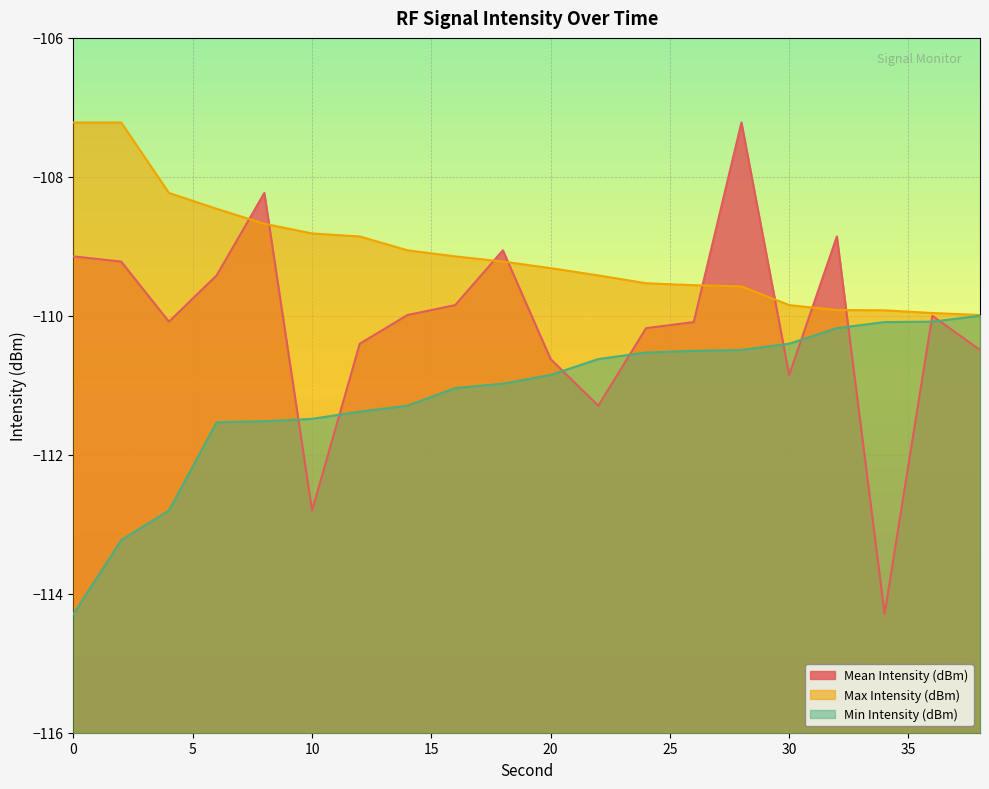

Reading left to right, list all the values displayed in this chart.

Mean Intensity (dBm): -109.1	-109.2	-110.1	-109.4	-108.2	-112.8	-110.4	-110.0	-109.8	-109.1	-110.6	-111.3	-110.2	-110.1	-107.2	-110.9	-108.9	-114.3	-110.0	-110.5
Max Intensity (dBm): -107.2	-107.2	-108.2	-108.5	-108.7	-108.8	-108.9	-109.1	-109.1	-109.2	-109.3	-109.4	-109.5	-109.6	-109.6	-109.8	-109.9	-109.9	-110.0	-110.0
Min Intensity (dBm): -114.3	-113.2	-112.8	-111.5	-111.5	-111.5	-111.4	-111.3	-111.0	-111.0	-110.9	-110.6	-110.5	-110.5	-110.5	-110.4	-110.2	-110.1	-110.1	-110.0